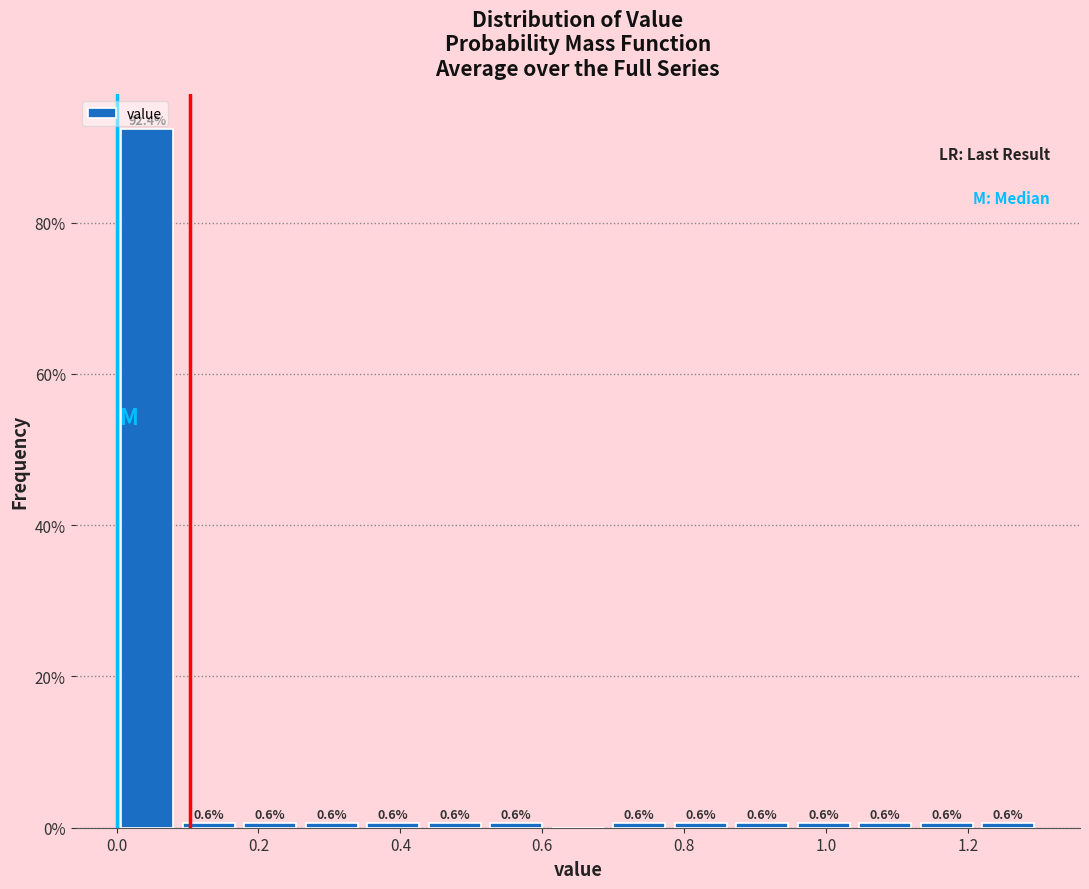

Over which range of the x-axis is the bar tallest?

0.00 to 0.08